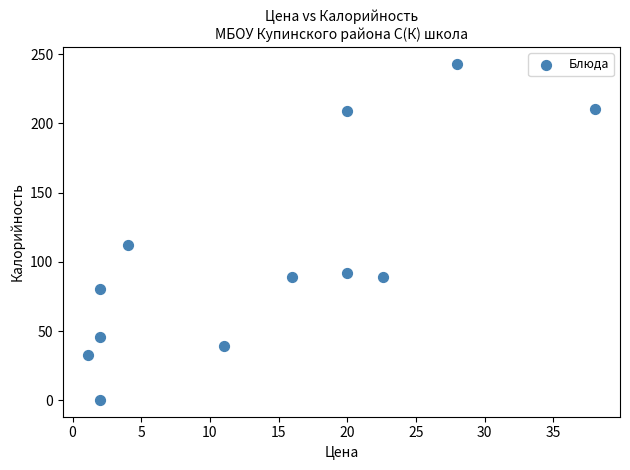

What Y value in the scatter plot is closest to 121?

112.0